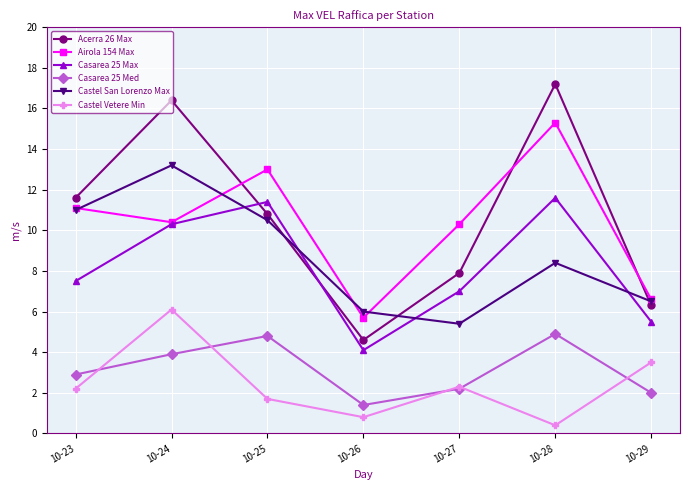

Which series has the widest spread of values?

Acerra 26 Max